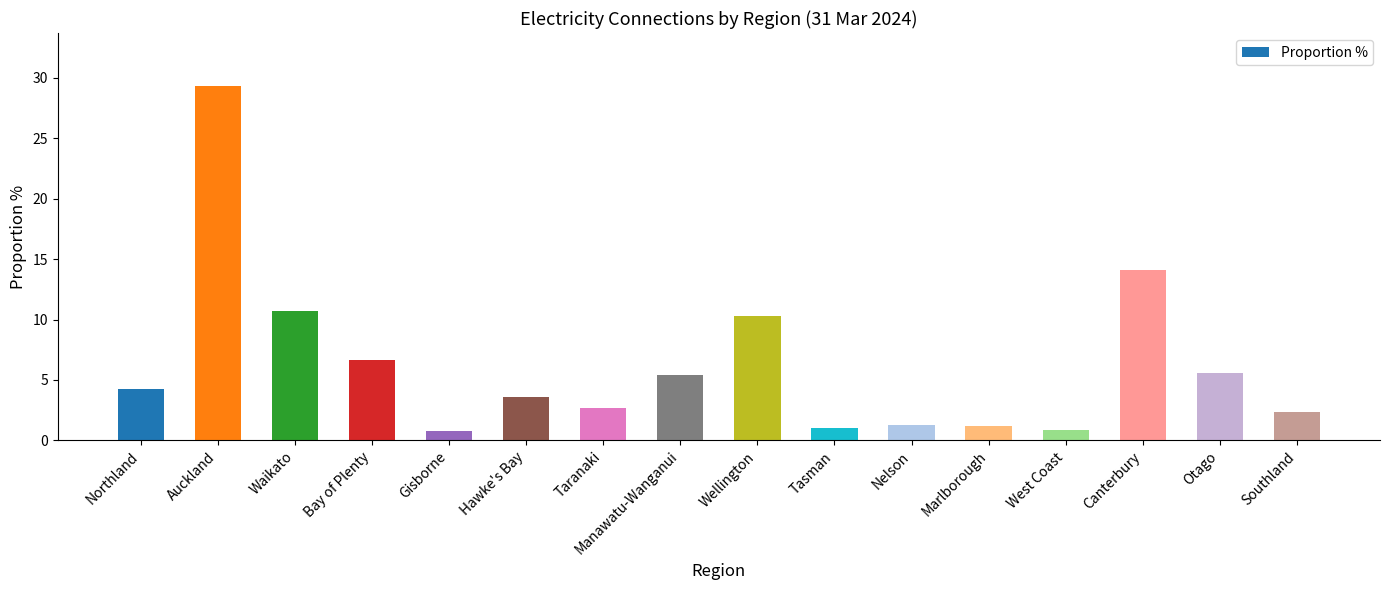

How many data points are less than 4?

8